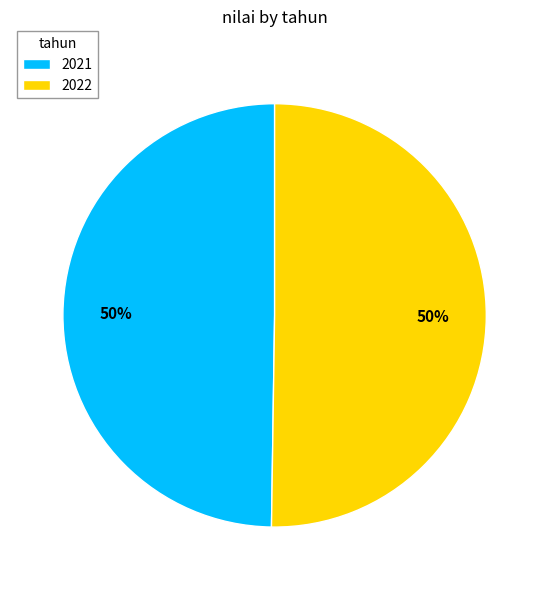

Count the number of slices in the pie.

2